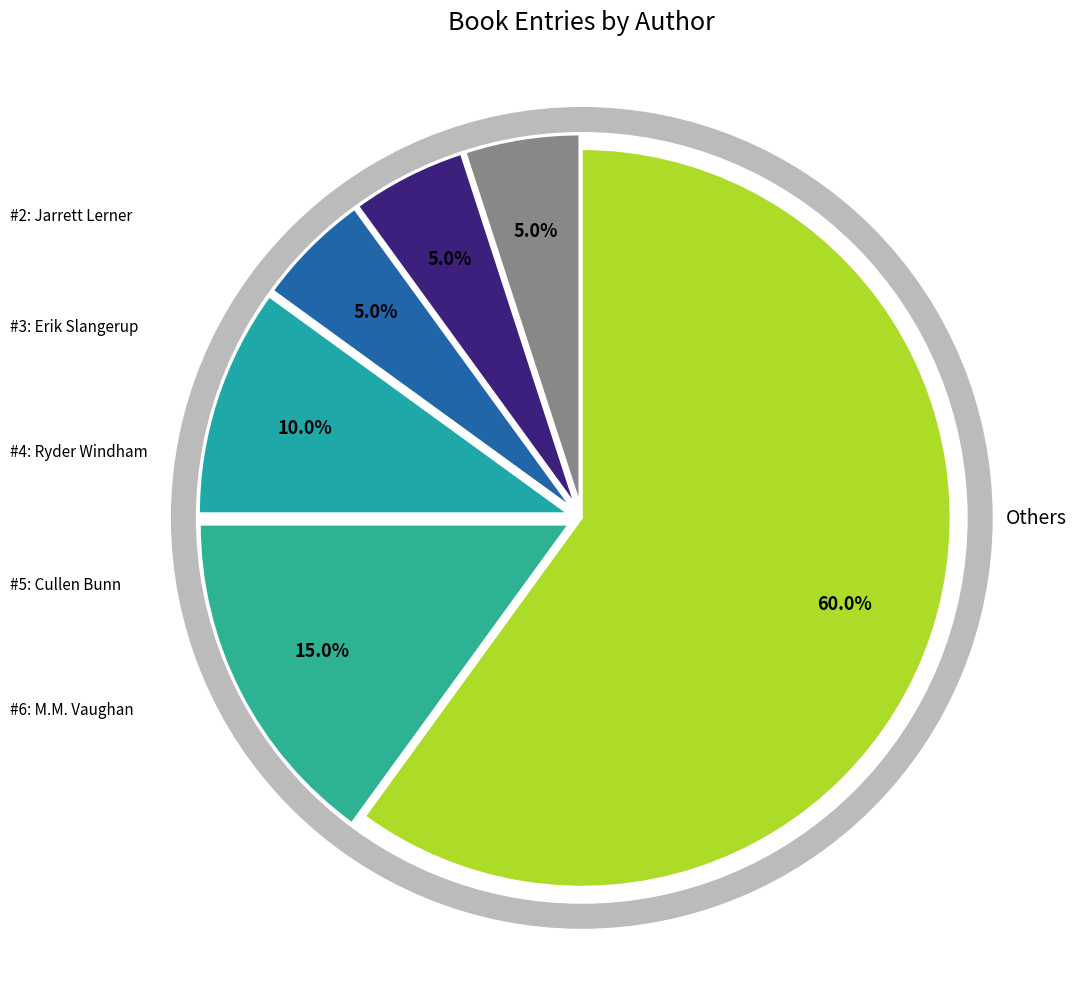

How many slices are in this pie chart?

6